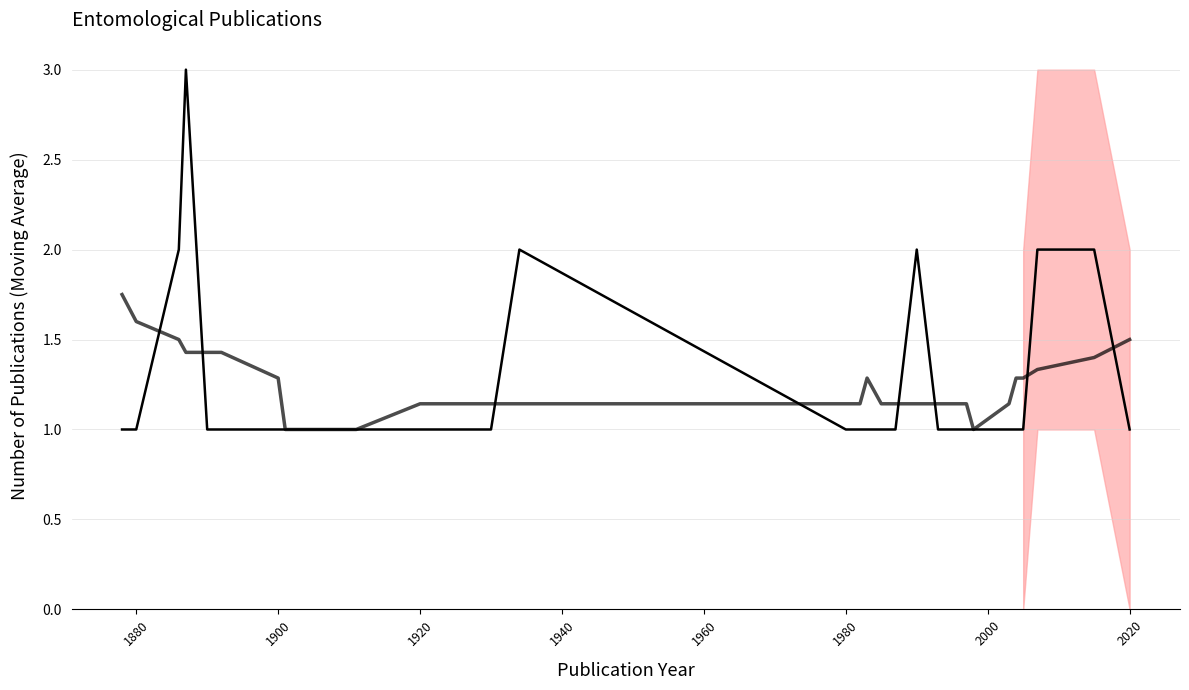

Reading right to left, what are all the values shown in this chart?

Annual Publications: 1.0	2.0	2.0	1.0	1.0	1.0	1.0	1.0	1.0	1.0	2.0	1.0	1.0	1.0	1.0	1.0	2.0	1.0	1.0	1.0	1.0	1.0	1.0	1.0	1.0	1.0	3.0	2.0	1.0	1.0
Moving Average: 1.5	1.4	1.3	1.3	1.3	1.1	1.0	1.1	1.1	1.1	1.1	1.1	1.1	1.3	1.1	1.1	1.1	1.1	1.1	1.1	1.0	1.0	1.0	1.3	1.4	1.4	1.4	1.5	1.6	1.8